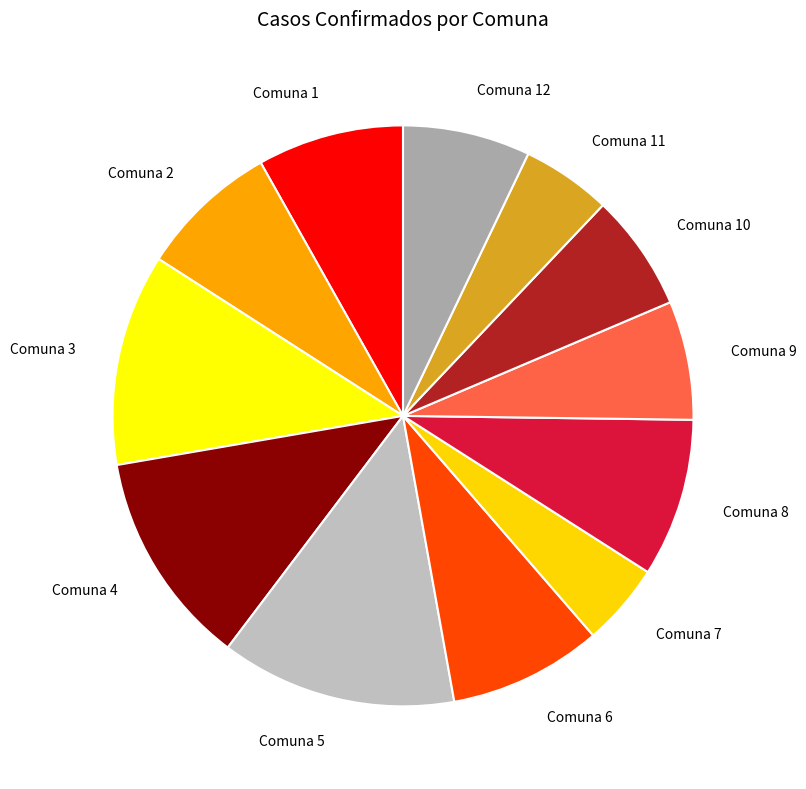

Does Comuna 5 account for over 50% of the chart?

No